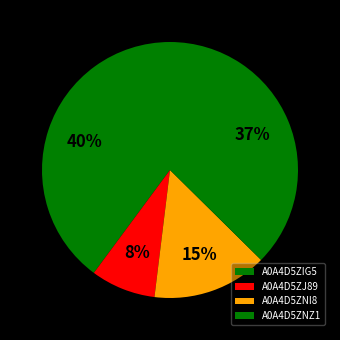

How many segments does this pie chart have?

4